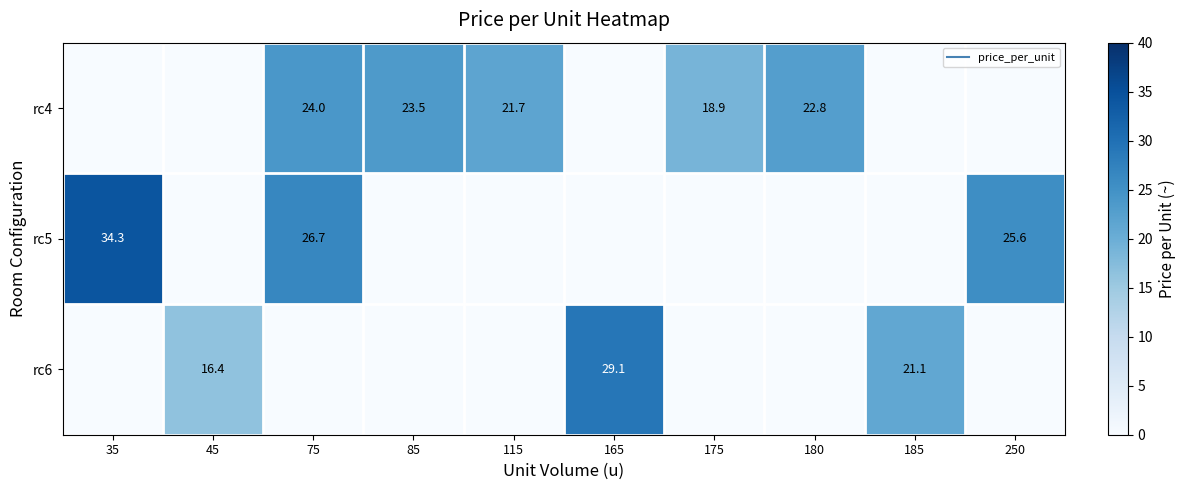

Is it true that rc5 equals 0.0 at 175?

True